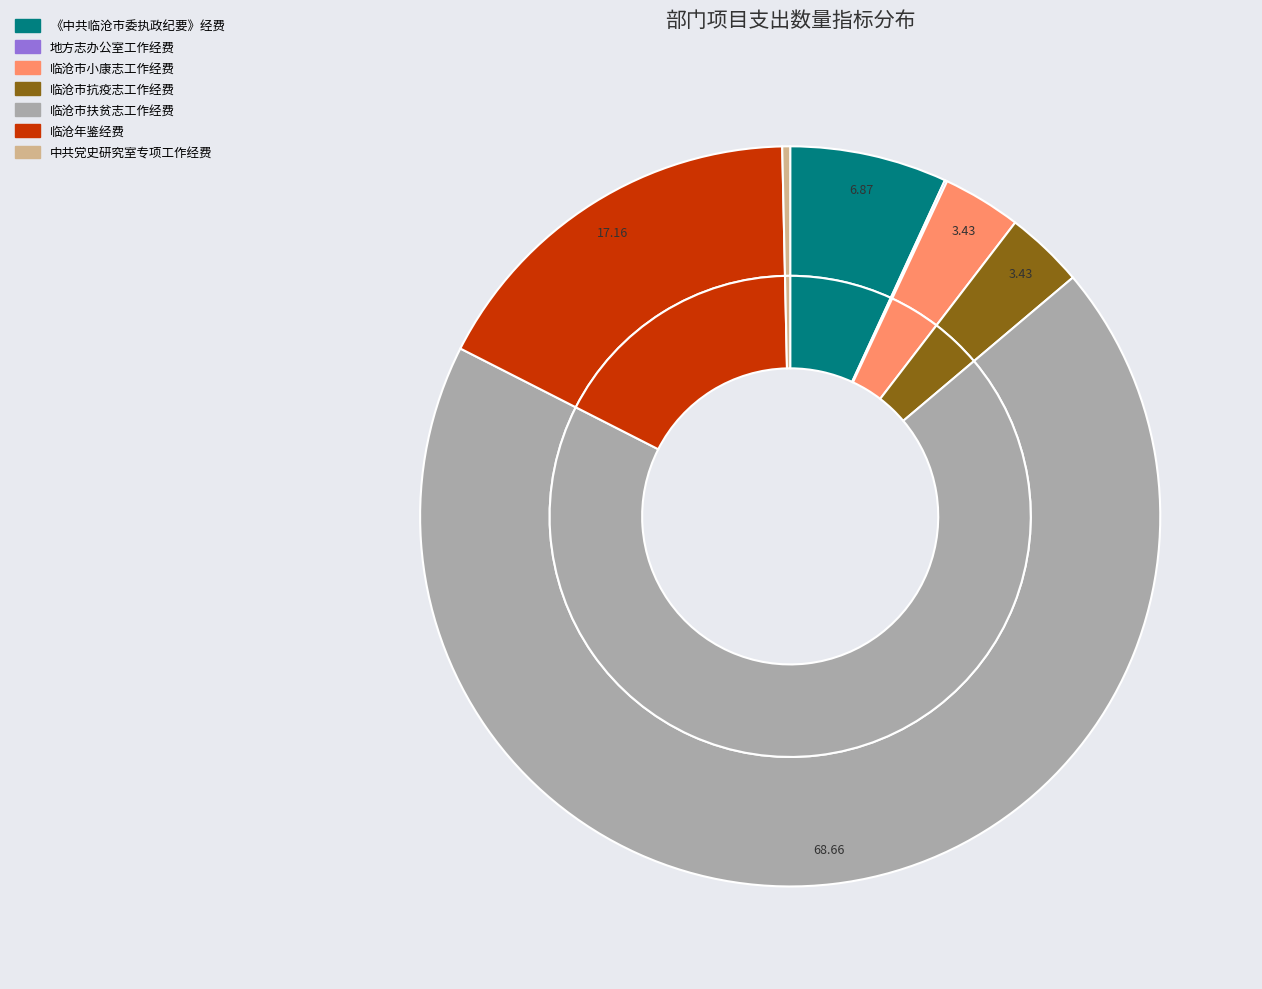

Rank the categories by value from lowest to highest.

地方志办公室工作经费, 中共党史研究室专项工作经费, 临沧市小康志工作经费, 临沧市抗疫志工作经费, 《中共临沧市委执政纪要》经费, 临沧年鉴经费, 临沧市扶贫志工作经费